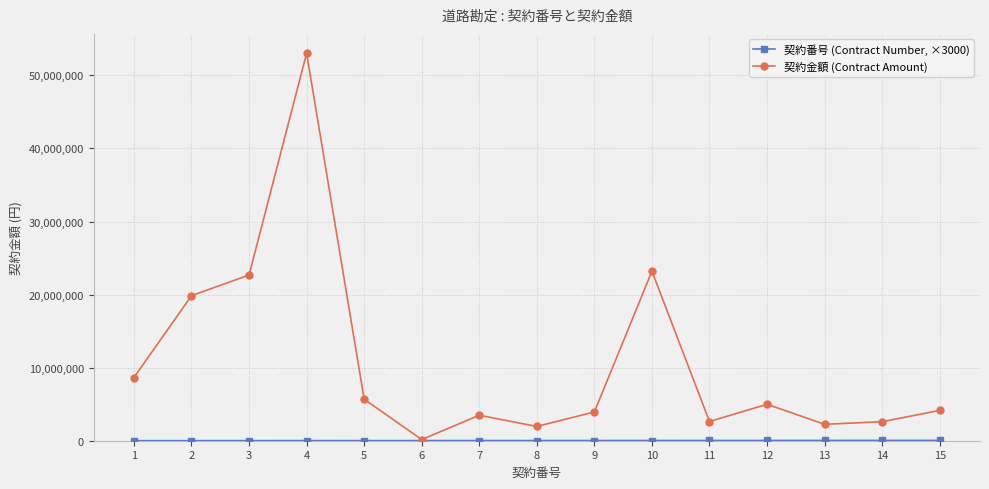

Between 5 and 11, which series saw the biggest shift?

契約金額 (Contract Amount)